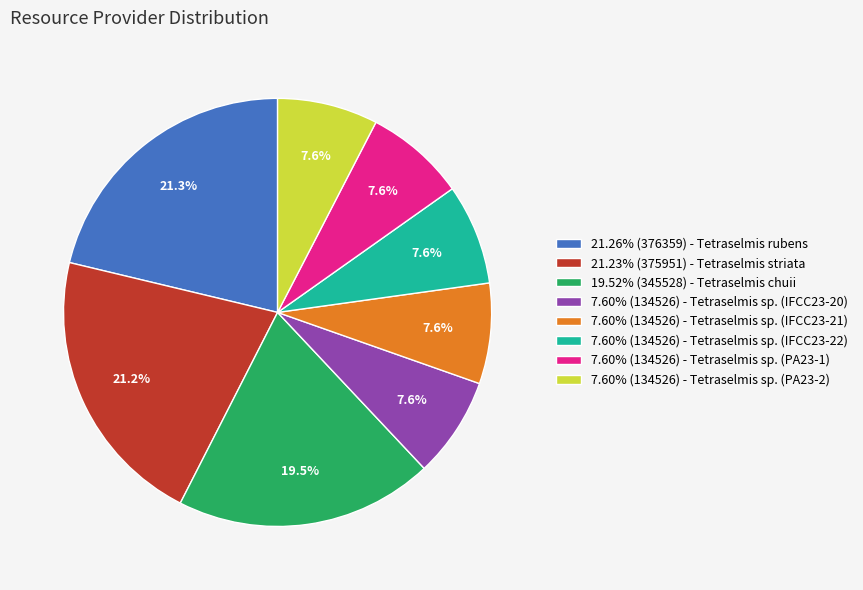

What is the ratio of the value at 7.60% (134526) - Tetraselmis sp. (IFCC23-20) to the value at 7.60% (134526) - Tetraselmis sp. (IFCC23-21)?

1.0